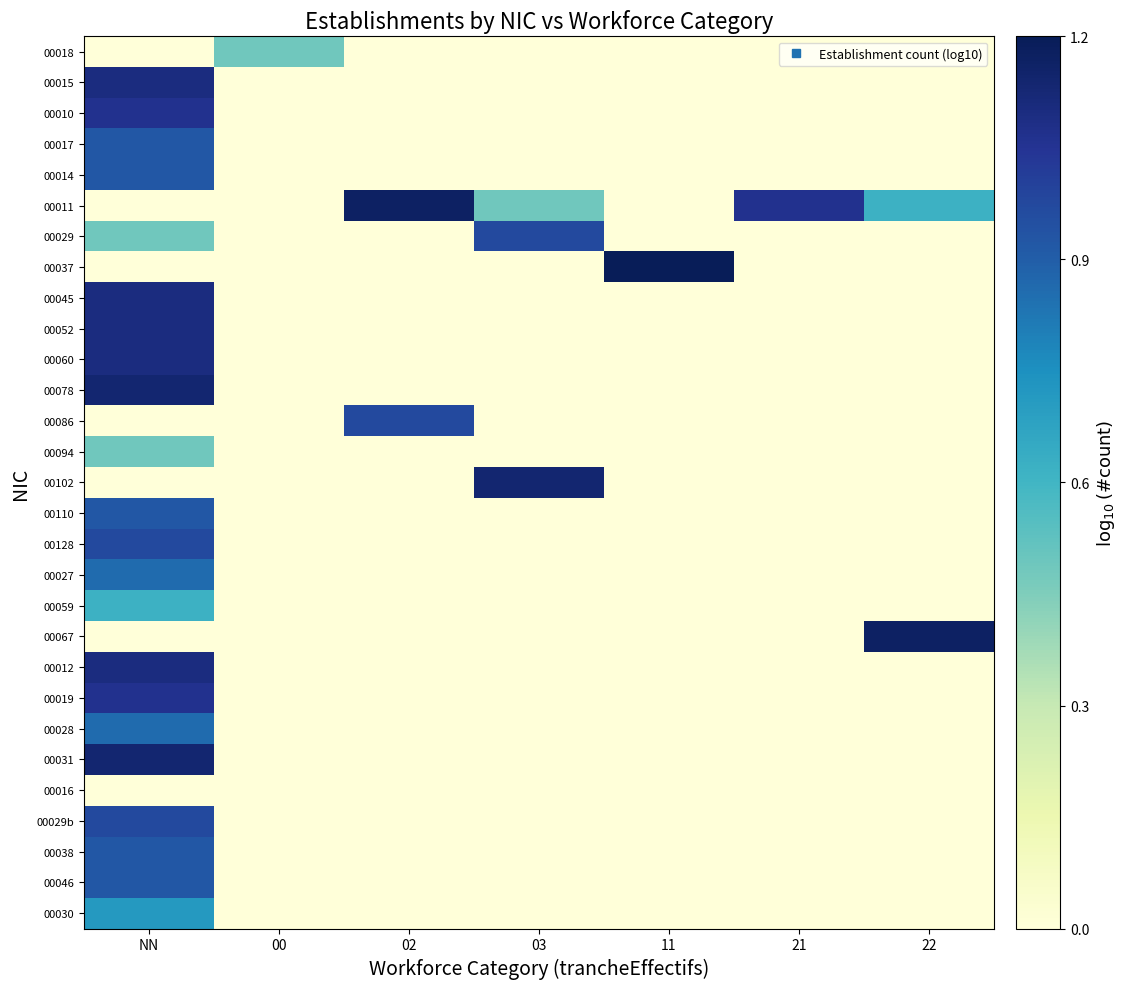

Reading left to right, what are all the values shown in this chart?

00018: NN=0.0	00=0.5	02=0.0	03=0.0	11=0.0	21=0.0	22=0.0
00015: NN=1.1	00=0.0	02=0.0	03=0.0	11=0.0	21=0.0	22=0.0
00010: NN=1.0	00=0.0	02=0.0	03=0.0	11=0.0	21=0.0	22=0.0
00017: NN=0.9	00=0.0	02=0.0	03=0.0	11=0.0	21=0.0	22=0.0
00014: NN=0.9	00=0.0	02=0.0	03=0.0	11=0.0	21=0.0	22=0.0
00011: NN=0.0	00=0.0	02=1.1	03=0.5	11=0.0	21=1.0	22=0.6
00029: NN=0.5	00=0.0	02=0.0	03=1.0	11=0.0	21=0.0	22=0.0
00037: NN=0.0	00=0.0	02=0.0	03=0.0	11=1.2	21=0.0	22=0.0
00045: NN=1.1	00=0.0	02=0.0	03=0.0	11=0.0	21=0.0	22=0.0
00052: NN=1.1	00=0.0	02=0.0	03=0.0	11=0.0	21=0.0	22=0.0
00060: NN=1.1	00=0.0	02=0.0	03=0.0	11=0.0	21=0.0	22=0.0
00078: NN=1.1	00=0.0	02=0.0	03=0.0	11=0.0	21=0.0	22=0.0
00086: NN=0.0	00=0.0	02=1.0	03=0.0	11=0.0	21=0.0	22=0.0
00094: NN=0.5	00=0.0	02=0.0	03=0.0	11=0.0	21=0.0	22=0.0
00102: NN=0.0	00=0.0	02=0.0	03=1.1	11=0.0	21=0.0	22=0.0
00110: NN=0.9	00=0.0	02=0.0	03=0.0	11=0.0	21=0.0	22=0.0
00128: NN=1.0	00=0.0	02=0.0	03=0.0	11=0.0	21=0.0	22=0.0
00027: NN=0.8	00=0.0	02=0.0	03=0.0	11=0.0	21=0.0	22=0.0
00059: NN=0.6	00=0.0	02=0.0	03=0.0	11=0.0	21=0.0	22=0.0
00067: NN=0.0	00=0.0	02=0.0	03=0.0	11=0.0	21=0.0	22=1.1
00012: NN=1.1	00=0.0	02=0.0	03=0.0	11=0.0	21=0.0	22=0.0
00019: NN=1.0	00=0.0	02=0.0	03=0.0	11=0.0	21=0.0	22=0.0
00028: NN=0.8	00=0.0	02=0.0	03=0.0	11=0.0	21=0.0	22=0.0
00031: NN=1.1	00=0.0	02=0.0	03=0.0	11=0.0	21=0.0	22=0.0
00016: NN=0.0	00=0.0	02=0.0	03=0.0	11=0.0	21=0.0	22=0.0
00029b: NN=1.0	00=0.0	02=0.0	03=0.0	11=0.0	21=0.0	22=0.0
00038: NN=0.9	00=0.0	02=0.0	03=0.0	11=0.0	21=0.0	22=0.0
00046: NN=0.9	00=0.0	02=0.0	03=0.0	11=0.0	21=0.0	22=0.0
00030: NN=0.7	00=0.0	02=0.0	03=0.0	11=0.0	21=0.0	22=0.0